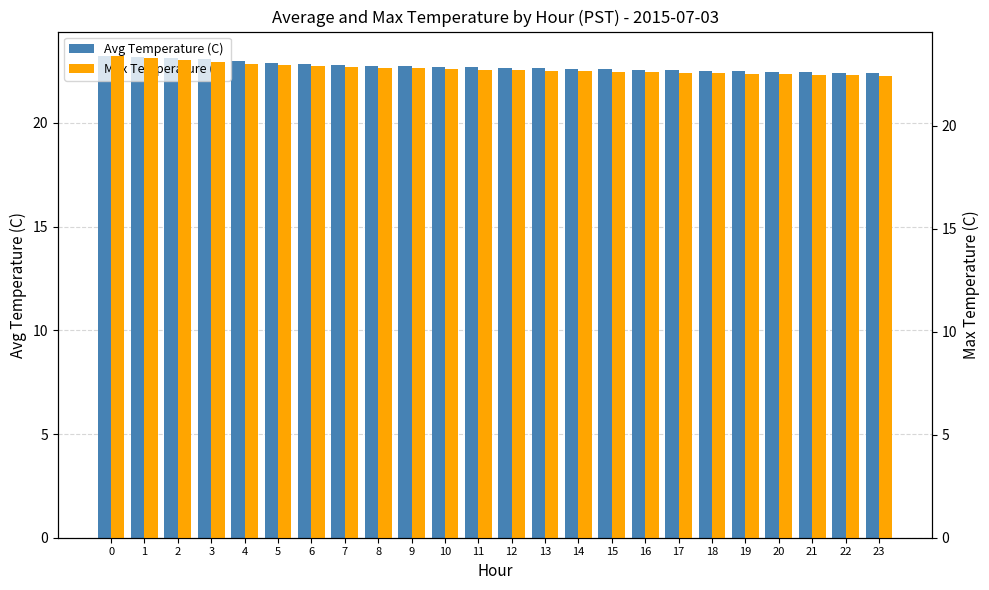

What is the average value of the Avg Temperature (C) series?

22.7